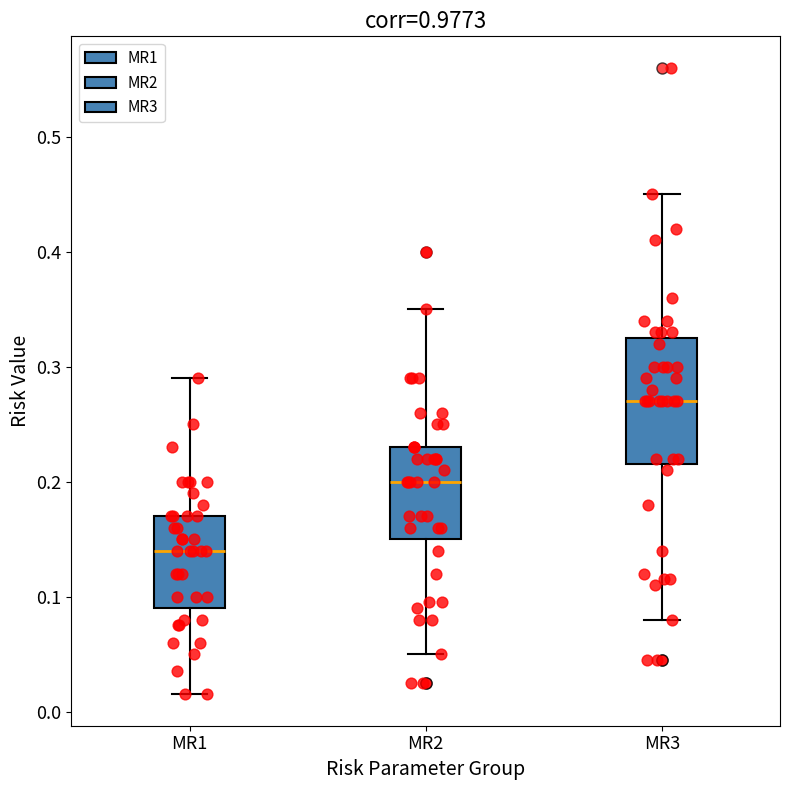

Which box is the tallest, from its lower edge to its upper edge?

MR3